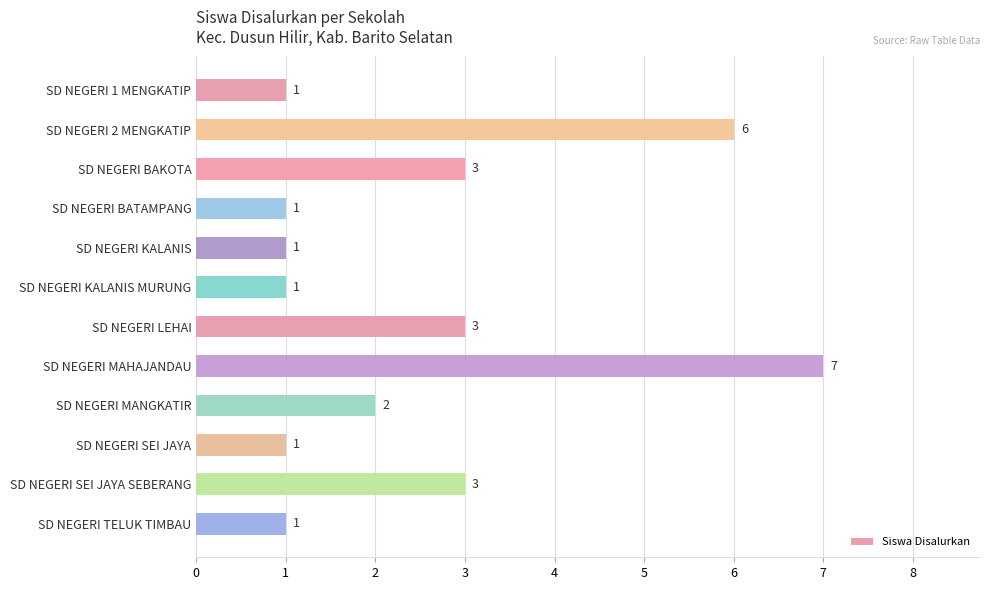

Approximately how many times larger is the value at SD NEGERI BAKOTA compared to SD NEGERI LEHAI?

1.0